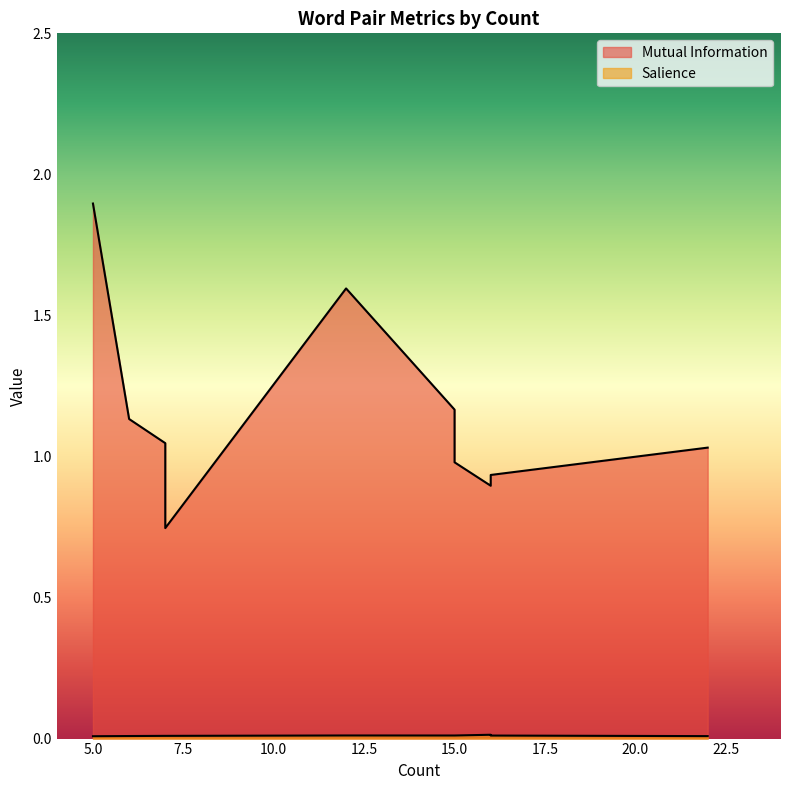

At which label is Salience closest to 0?

5